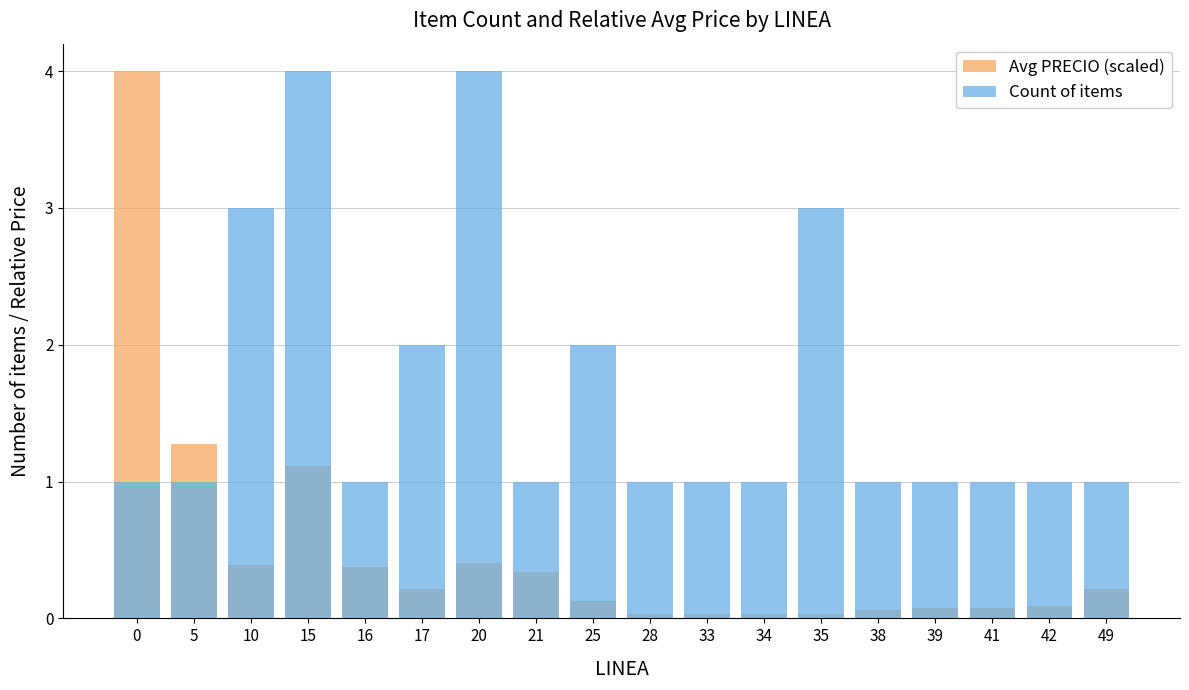

How many distinct data groups are displayed?

2